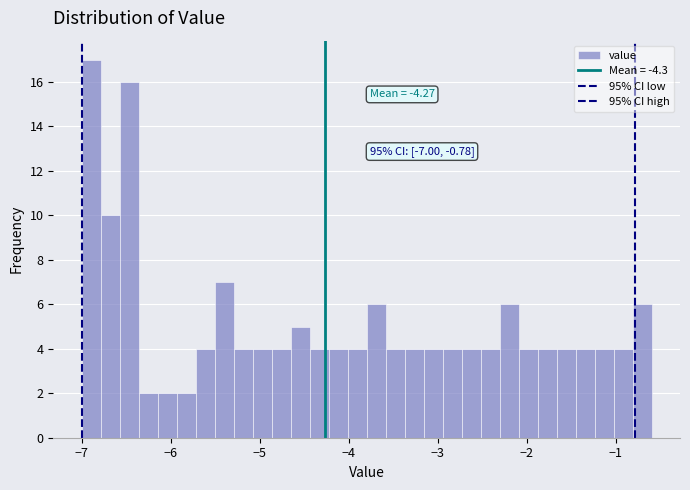

Around what value on the x-axis is the tallest bar? Give the approximate position of its centre, as read against the axis.

-6.9